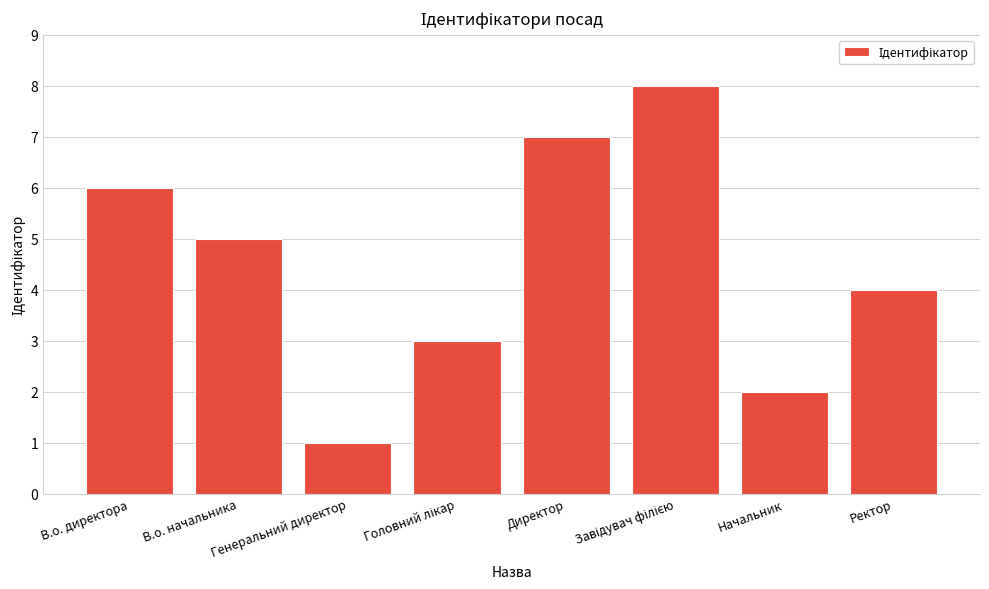

What is the sum of the values at В.о. директора and Начальник?

8